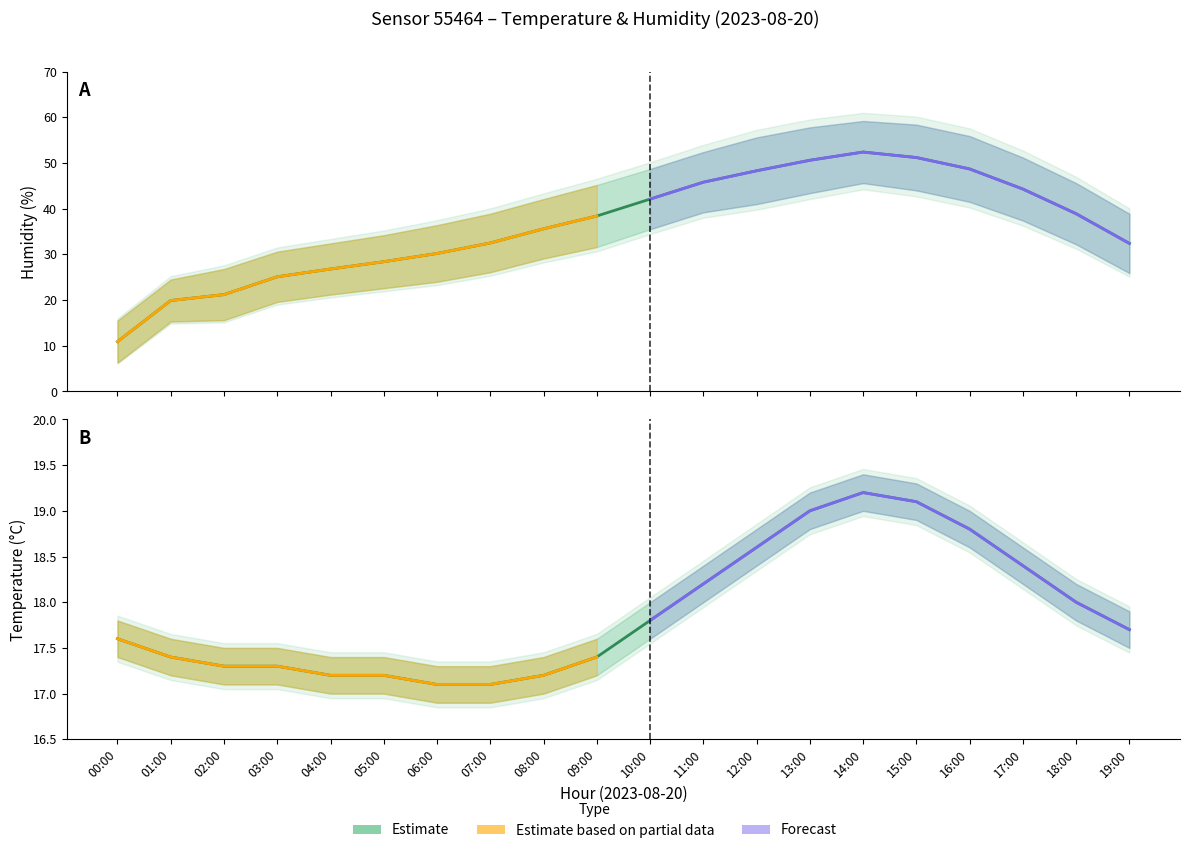

True or false: temperature has more than 1 interior local peaks.

False